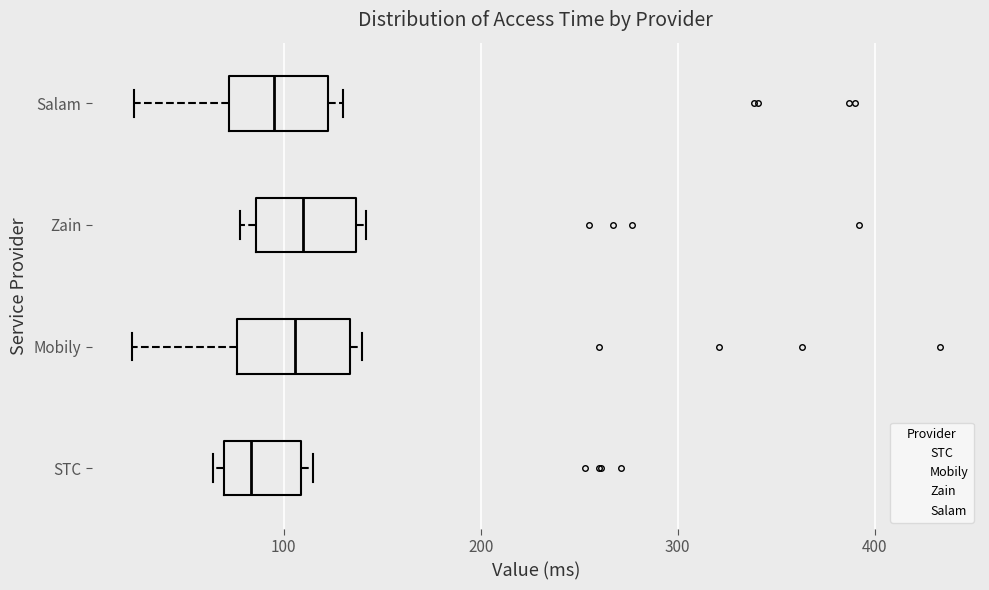

Reading bottom to top, read every box against the x-axis: the position of its median line, the range the box covers, and the ends of its whiskers. The values are not printed on the chart, so give them approximately, as read against the axis.

STC: median 80, box 70 to 110, whiskers 60 to 120
Mobily: median 110, box 80 to 130, whiskers 20 to 140
Zain: median 110, box 90 to 140, whiskers 80 to 140 (just right of the box's right edge)
Salam: median 100, box 70 to 120, whiskers 20 to 130